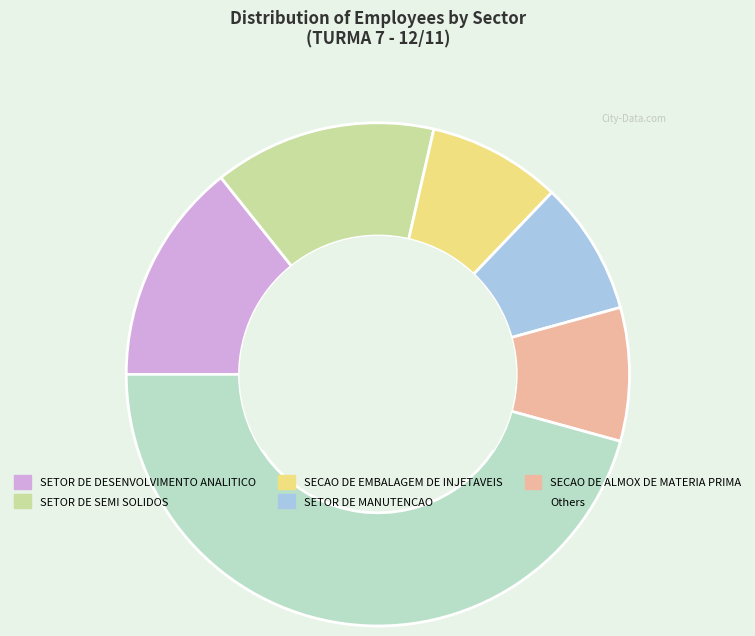

Does any single category account for the majority?

No